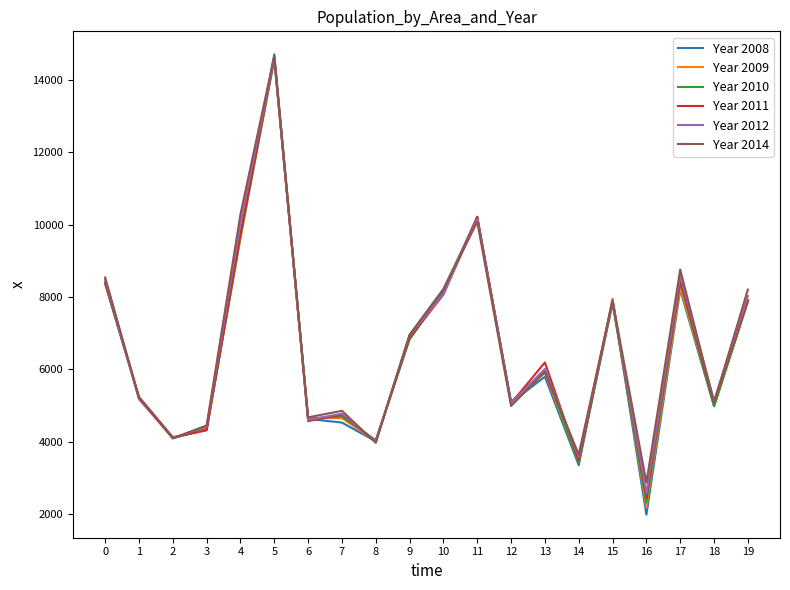

What is the smallest value displayed?

1982